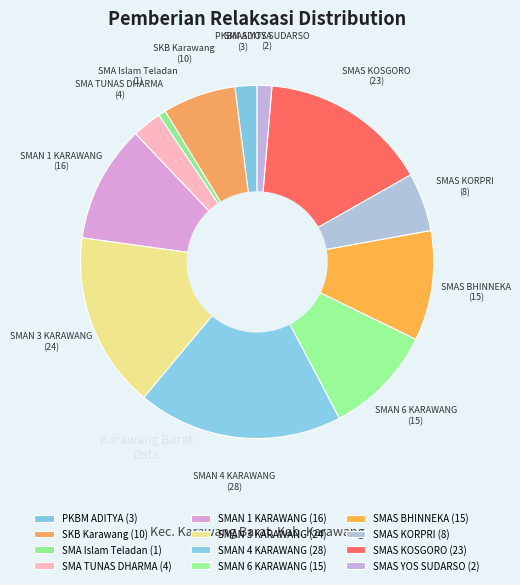

Is there any slice that represents more than half of the pie?

No